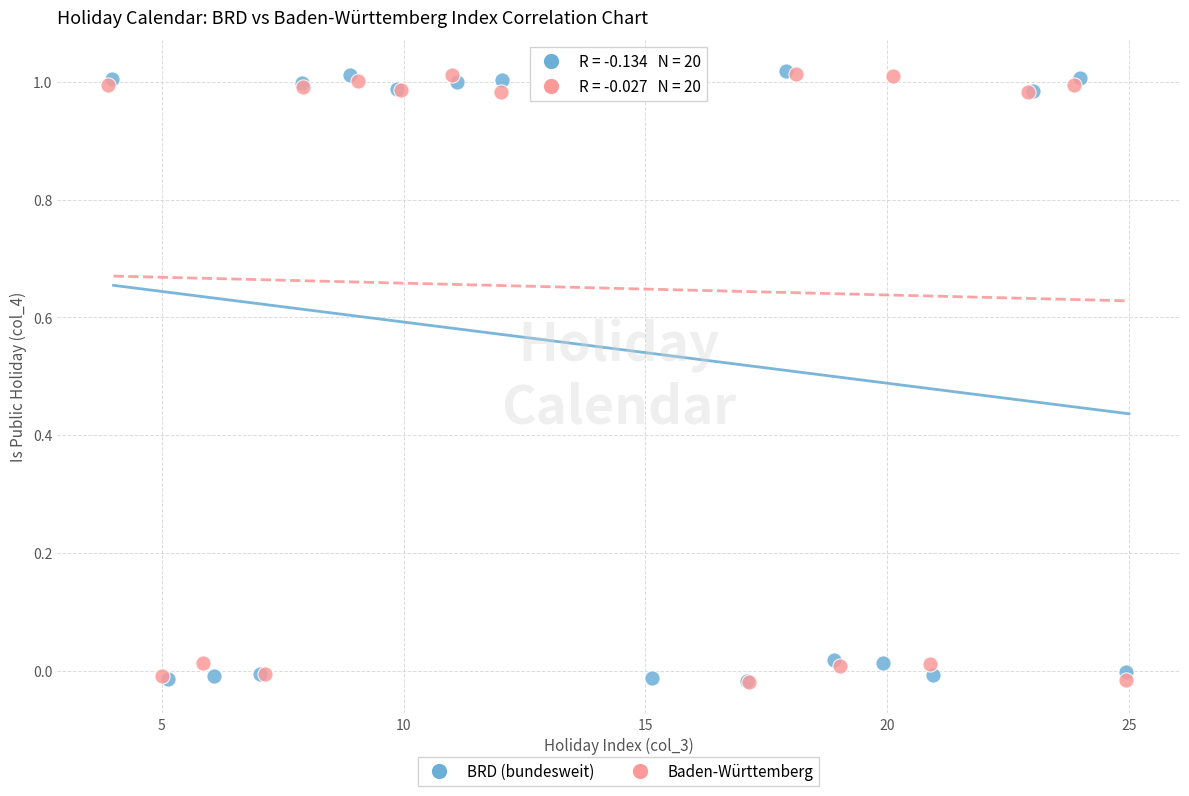

What are all the series names shown in the legend?

BRD (bundesweit), Baden-Württemberg